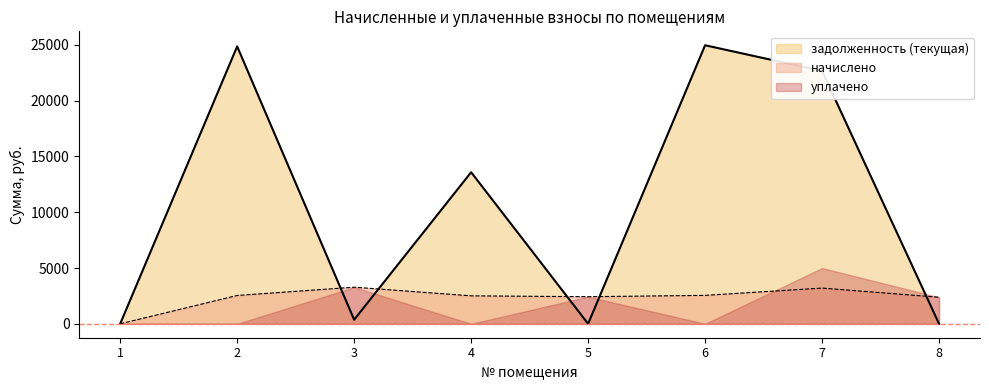

Does the chart have visible grid lines?

No